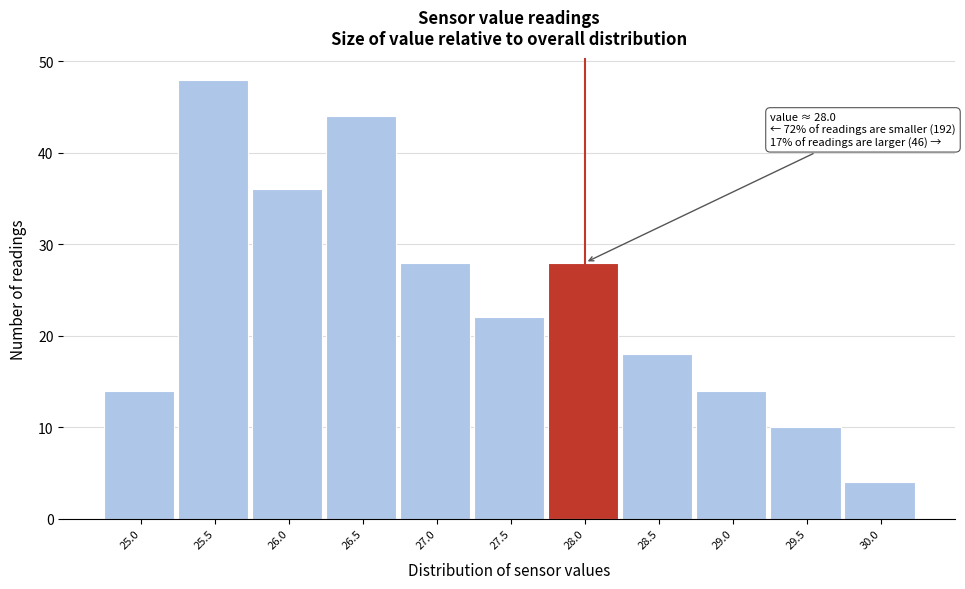

Reading right to left, list all the values displayed in this chart.

30.0=4	29.5=10	29.0=14	28.5=18	28.0=28	27.5=22	27.0=28	26.5=44	26.0=36	25.5=48	25.0=14